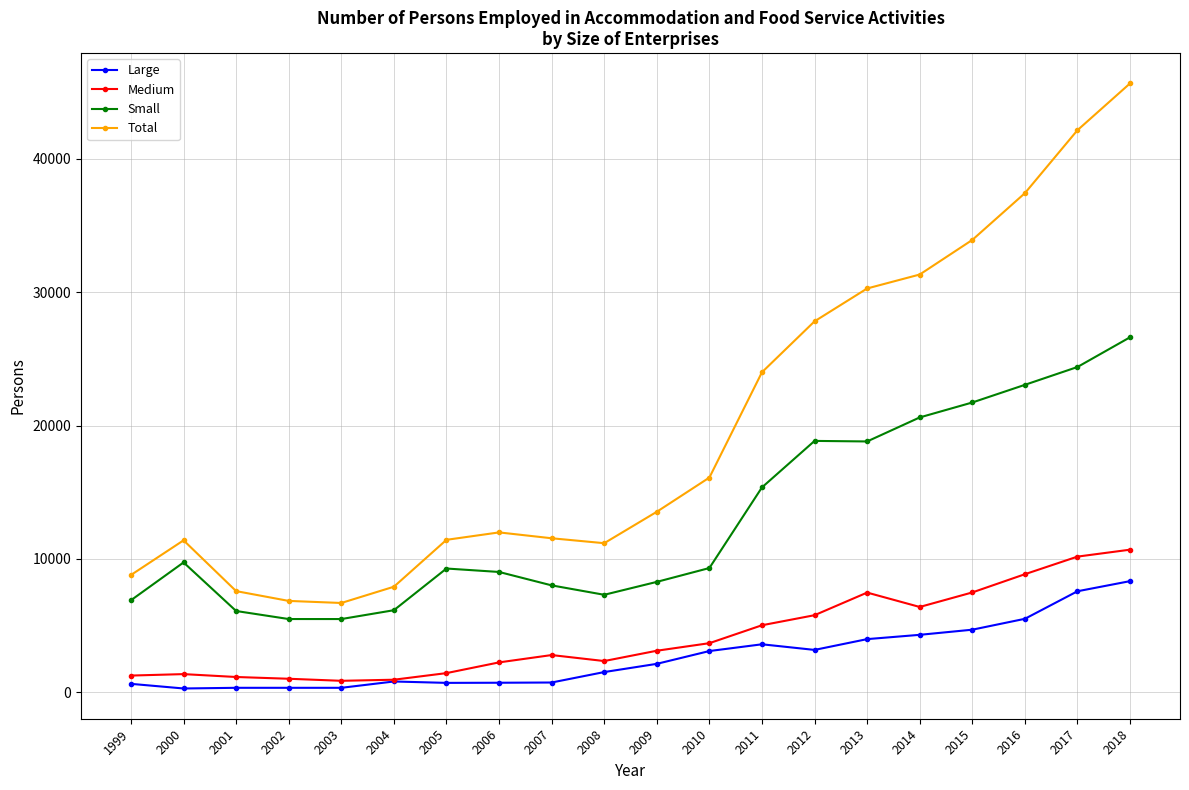

What is the value of the Medium point at the 16th from the left?

6402